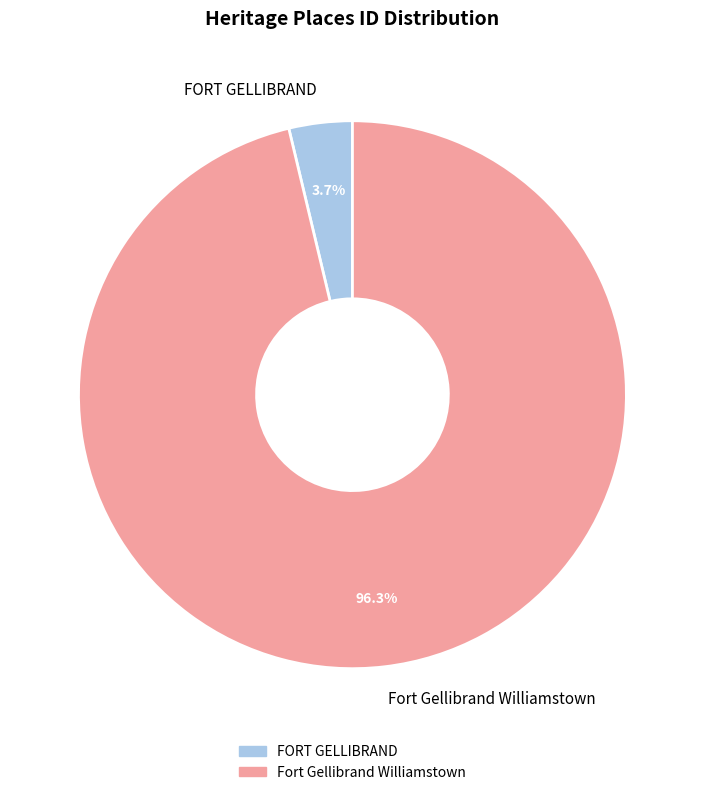

What percentage is the FORT GELLIBRAND slice, to the nearest percent?

4%